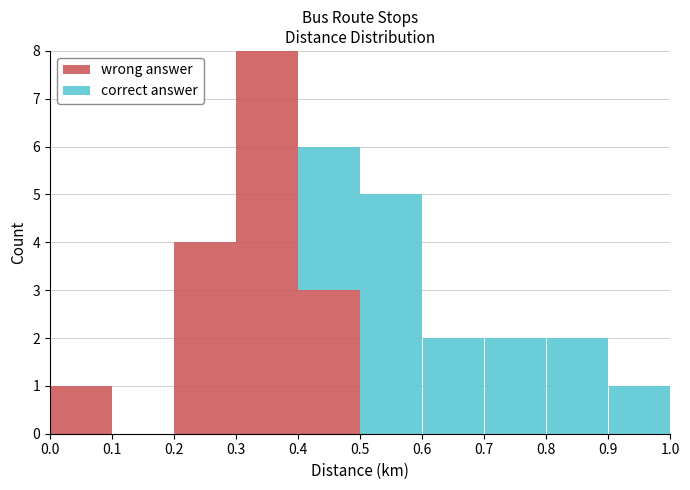

What is the total height of the stacked bar covering 0.6 to 0.7 on the x-axis? The values are not printed on the chart, so give them approximately, as read against the axis.

2